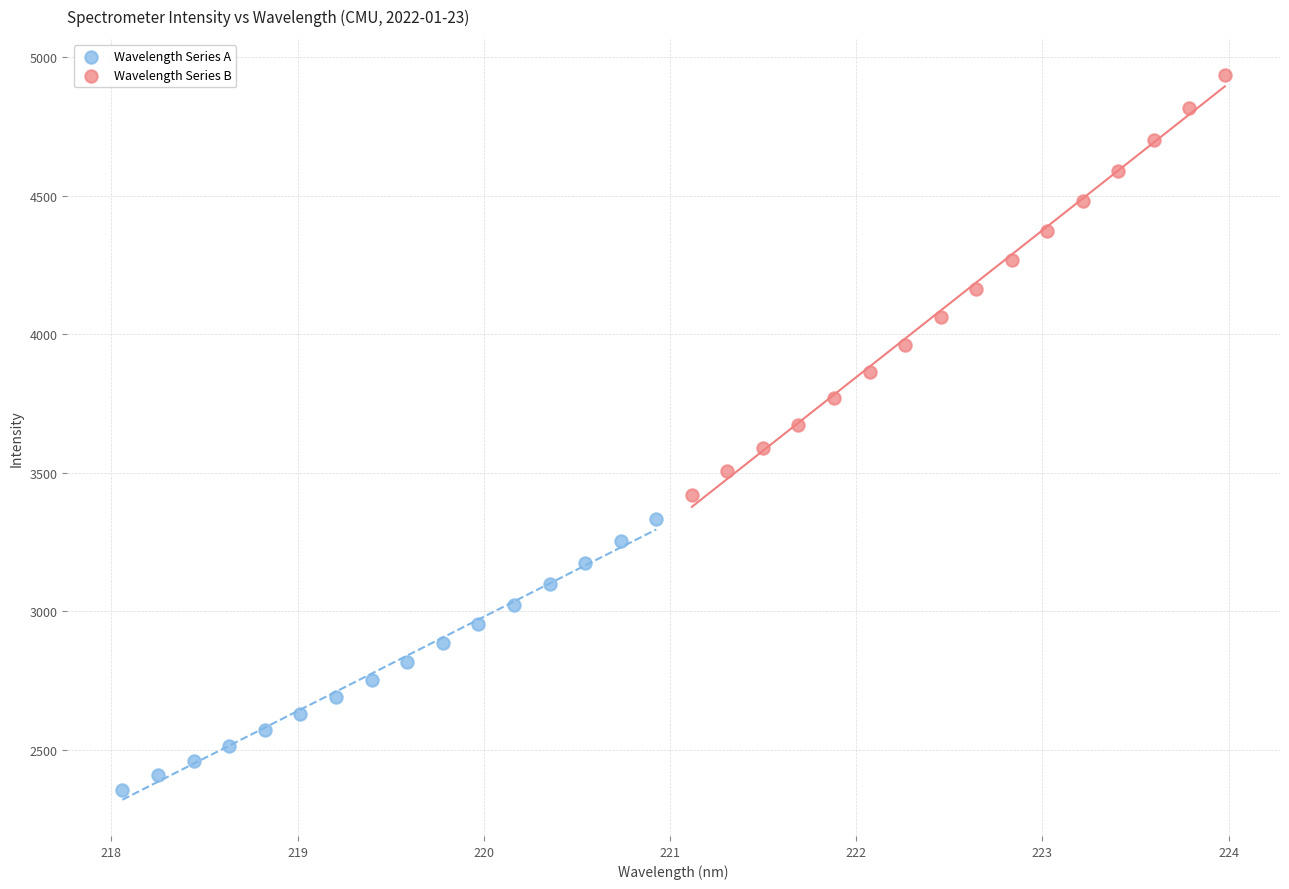

Which series contains the lowest Y value?

Wavelength Series A